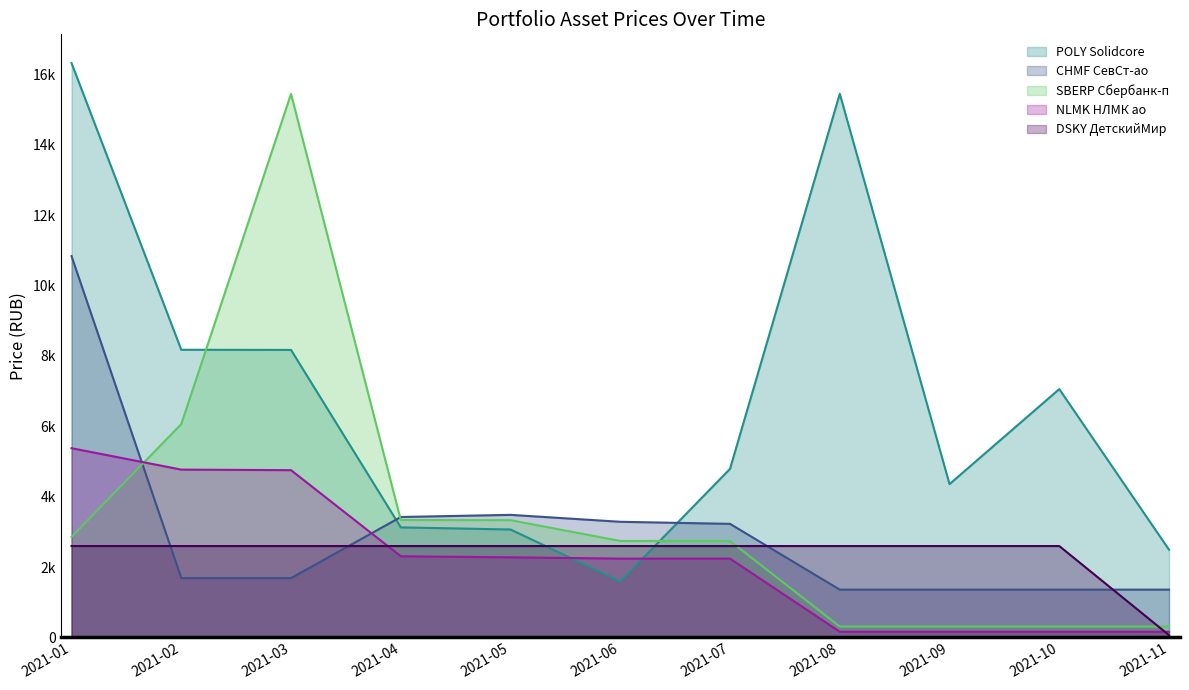

What is the value of the SBERP Сбербанк-п point at the 11th from the left?

308.7